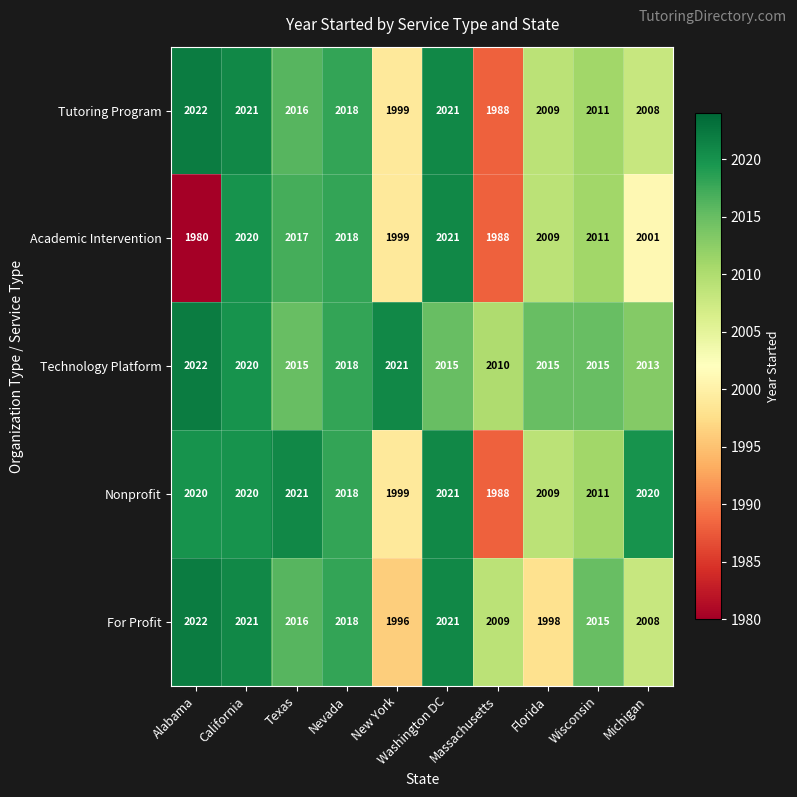

Is it true that Nonprofit equals 780 at Massachusetts?

False